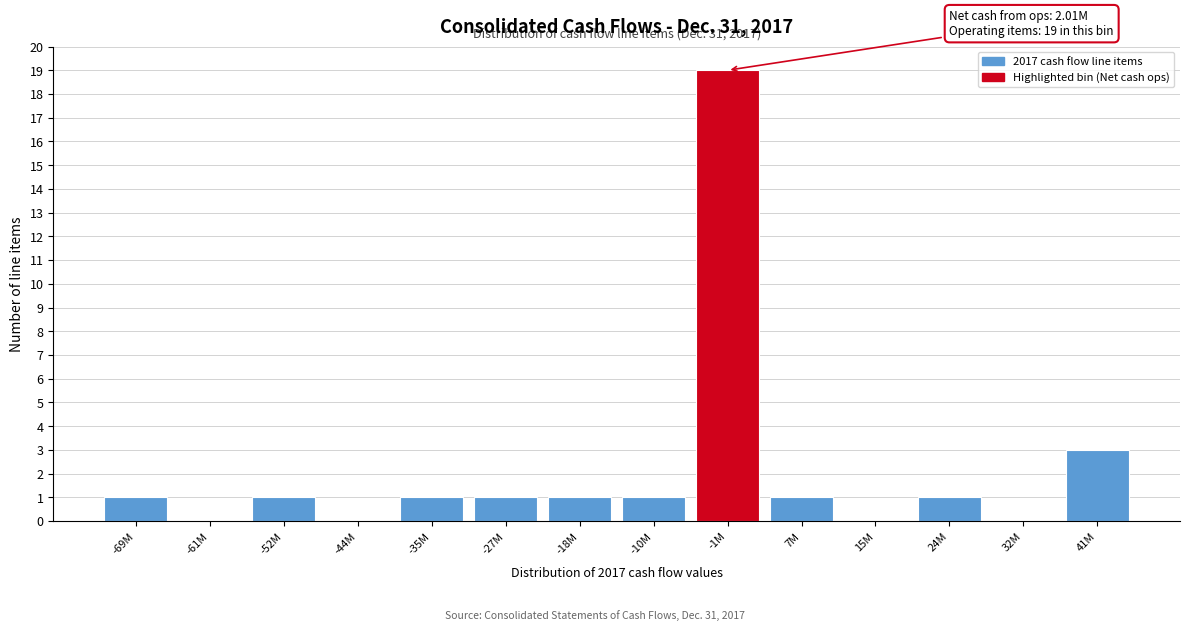

Reading left to right, extract all data points from this chart.

-69M=1	-61M=0	-52M=1	-44M=0	-35M=1	-27M=1	-18M=1	-10M=1	-1M=19	7M=1	15M=0	24M=1	32M=0	41M=3